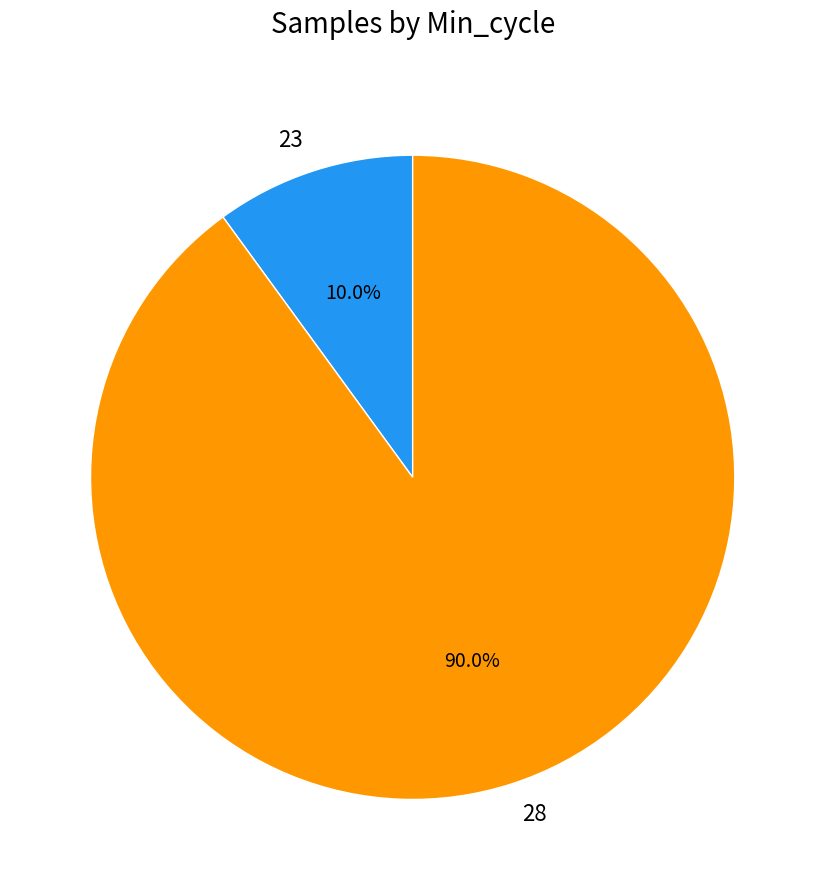

What percentage is the 28 slice, to the nearest percent?

90%